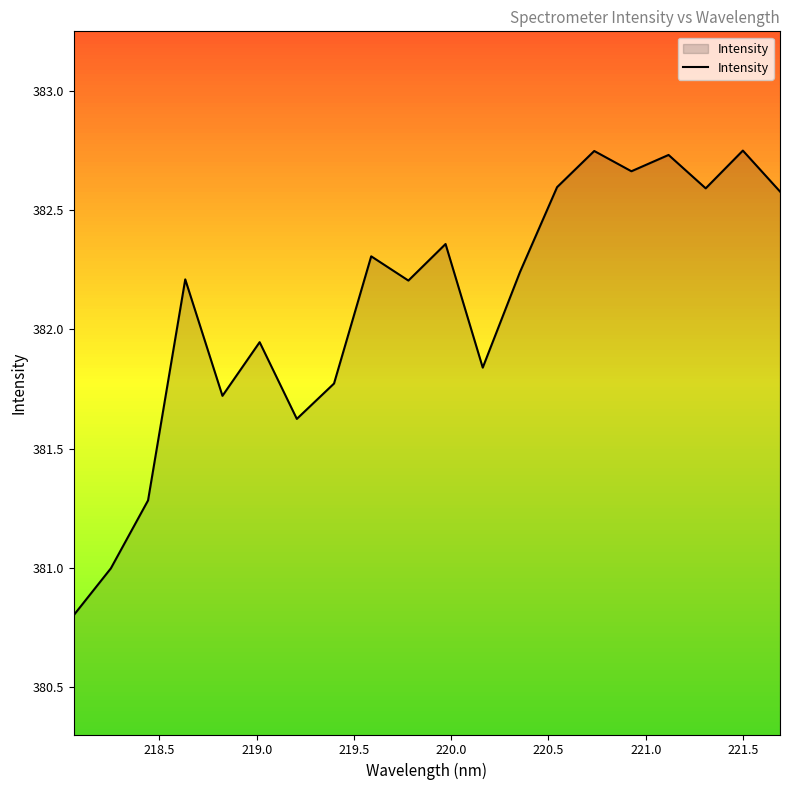

What is the difference between the maximum and minimum values?

1.9